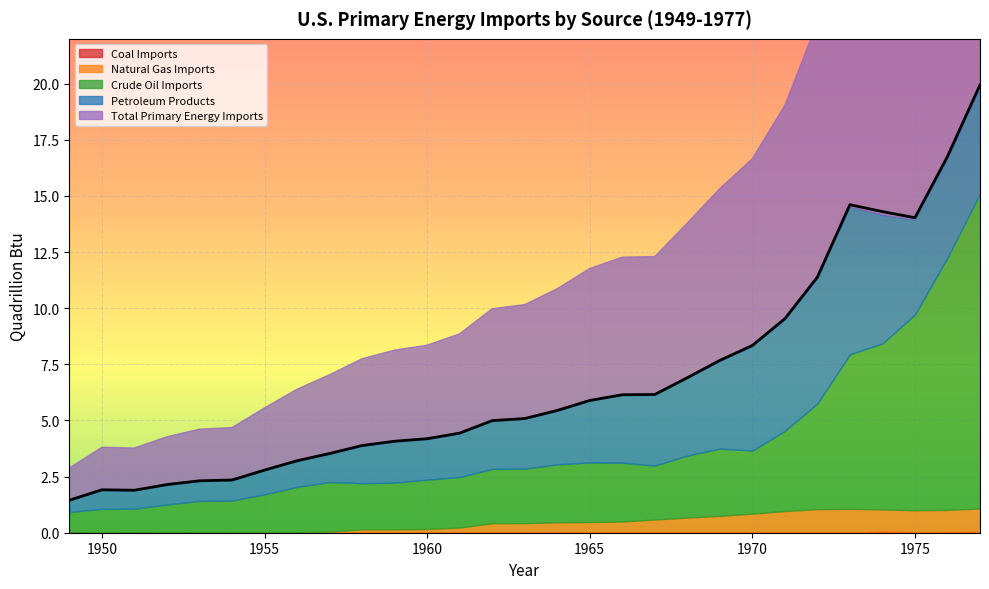

Which series has the largest range (max minus min)?

Total Primary Energy Imports